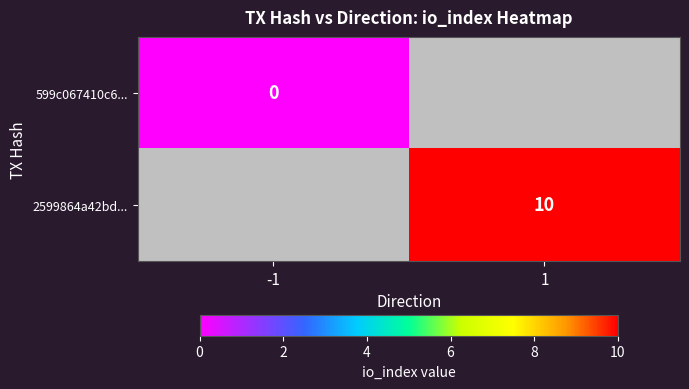

Between -1 and 1, which is larger?

1